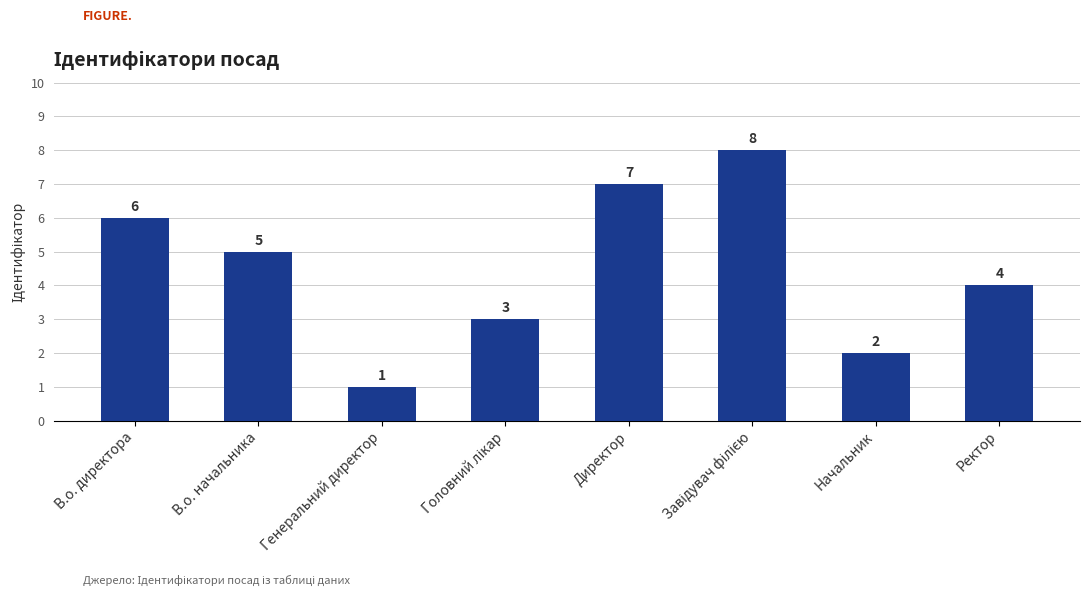

What is the greatest value displayed?

8